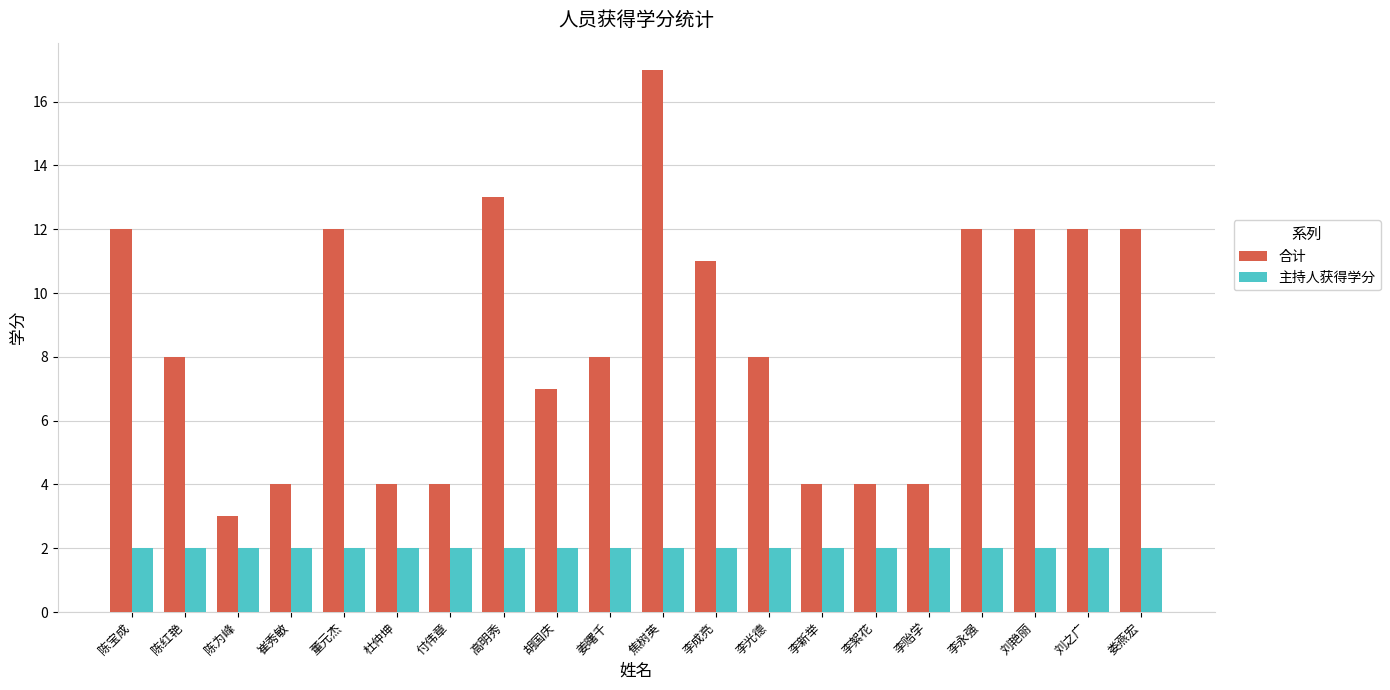

Which series has the largest range (max minus min)?

合计